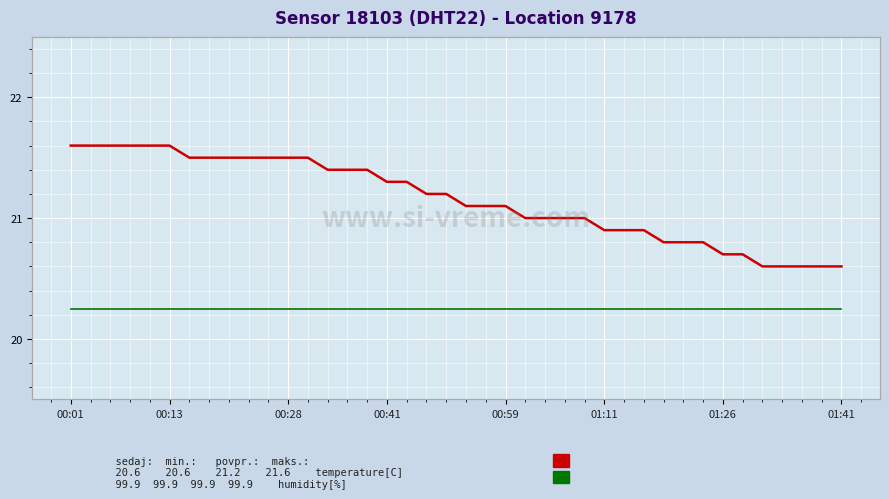

Which label corresponds to the largest value in the chart?

00:01